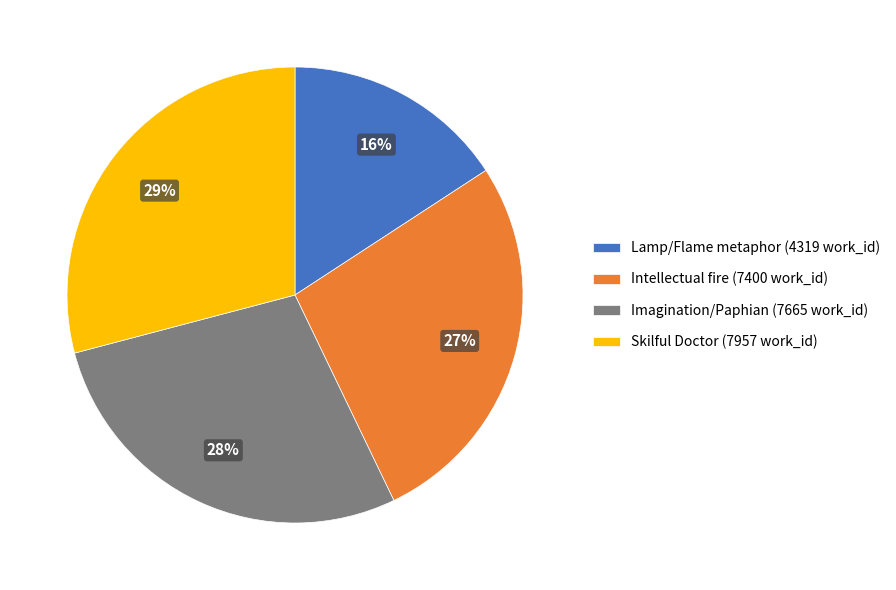

To the nearest percent, what percentage of the pie is Imagination/Paphian (7665 work_id)?

28%